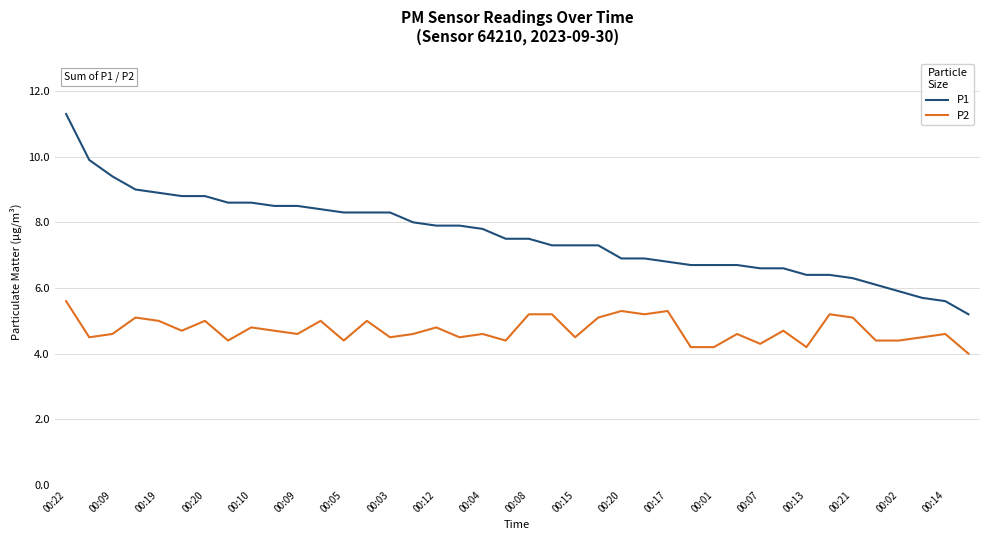

How many values in the P1 series exceed 7?

24